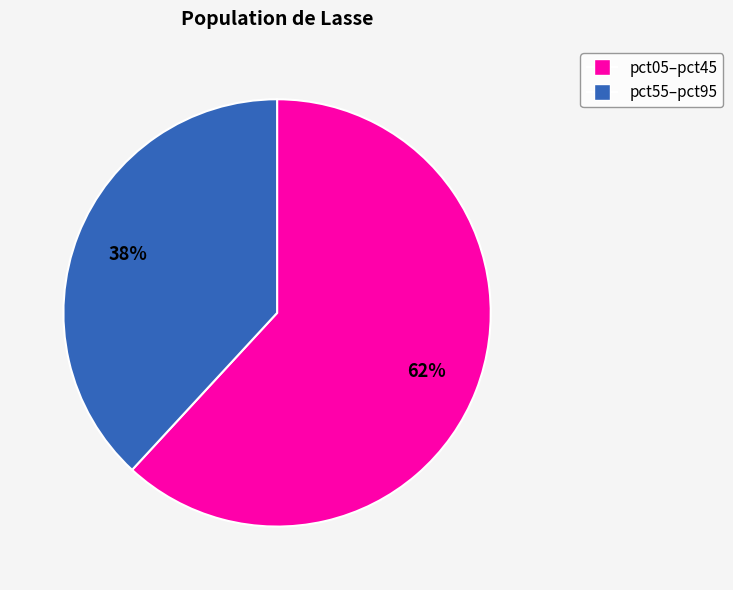

Does any single category account for the majority?

Yes